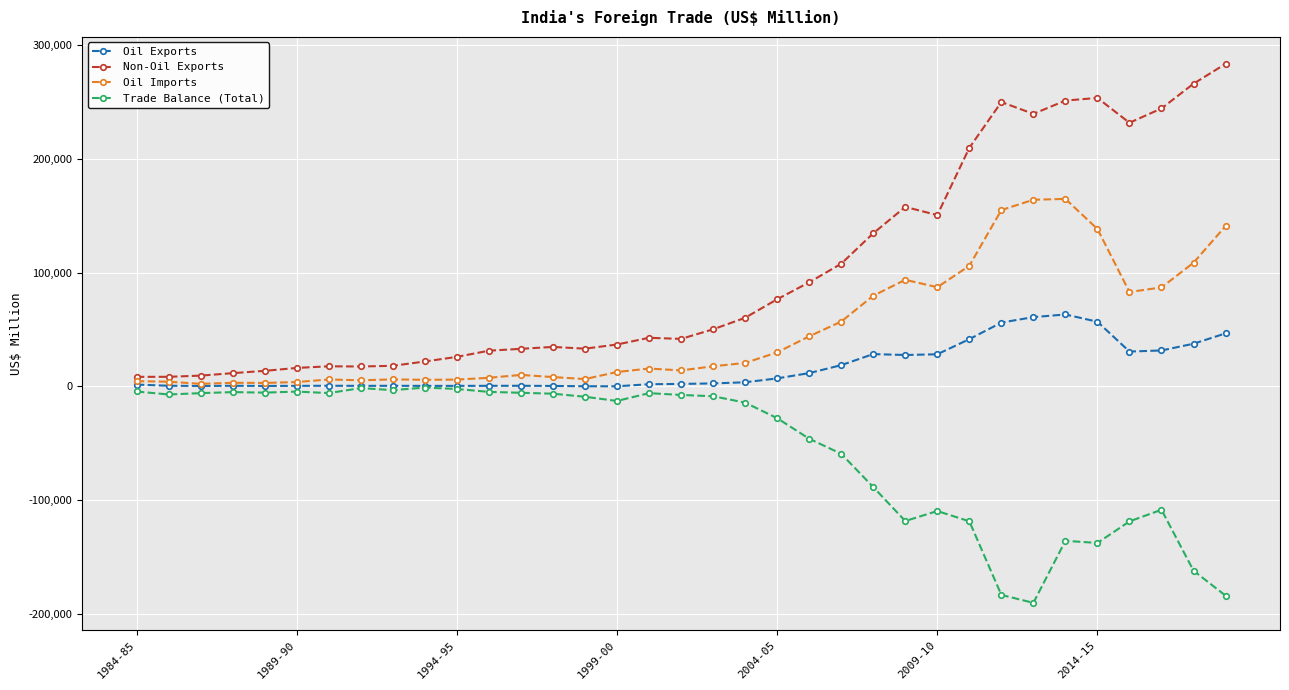

True or false: Trade Balance (Total) and Non-Oil Exports cross at least once.

False